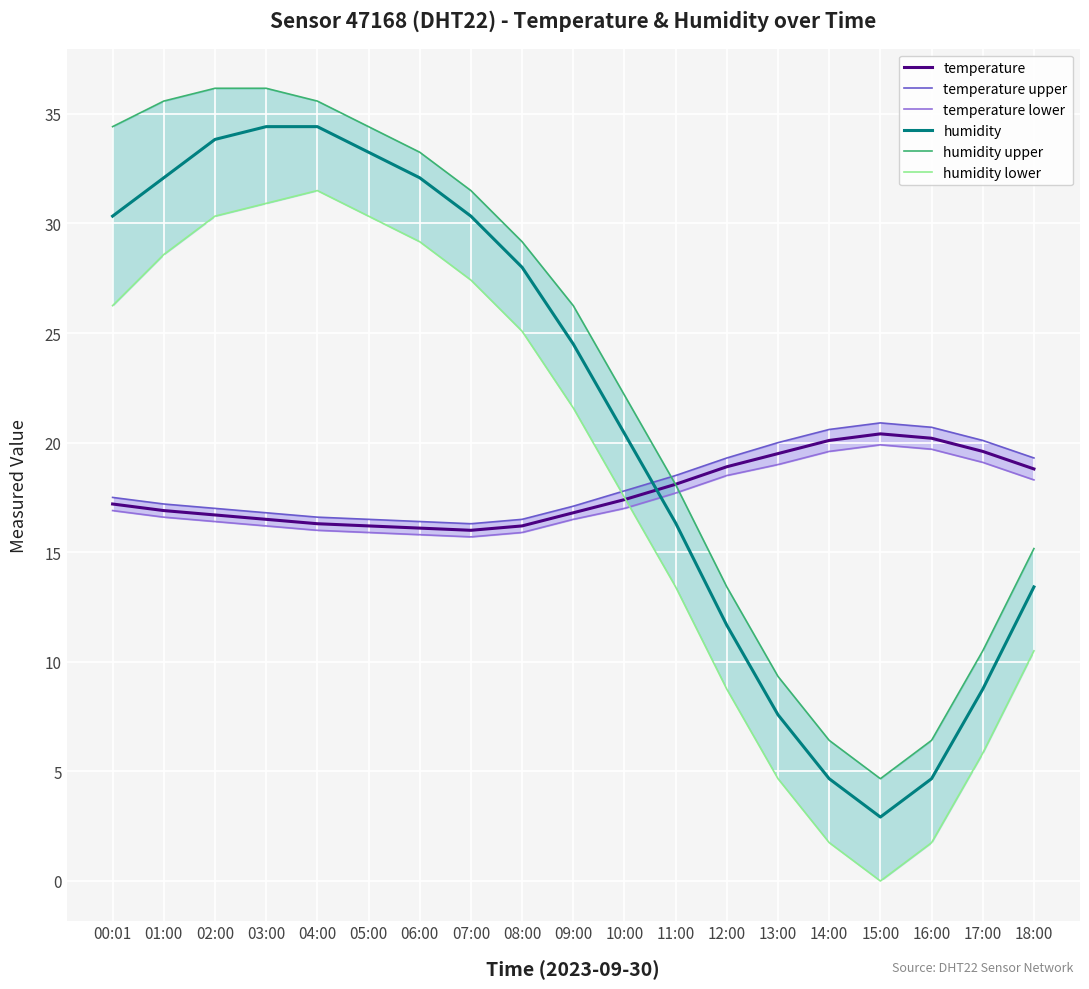

At which label is humidity lower closest to 15?

11:00